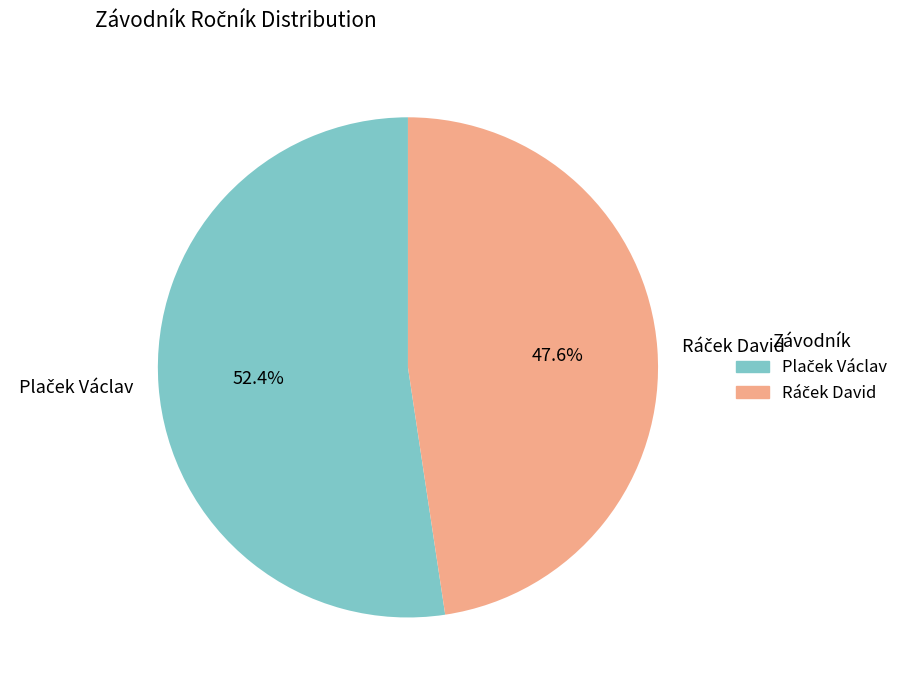

Is there a majority slice in this chart?

Yes